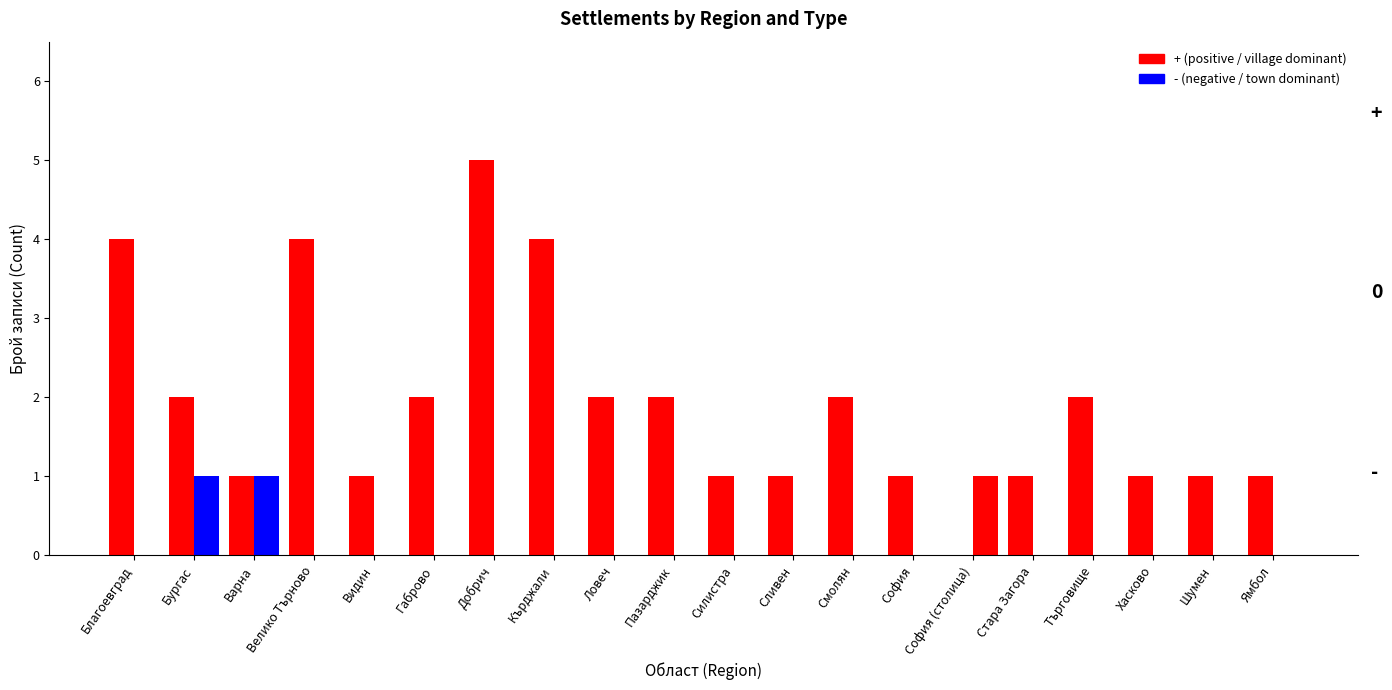

Reading left to right, transcribe all the data shown in this chart.

с. (village): 4	2	1	4	1	2	5	4	2	2	1	1	2	1	0	1	2	1	1	1
гр. (town): 0	1	1	0	0	0	0	0	0	0	0	0	0	0	1	0	0	0	0	0